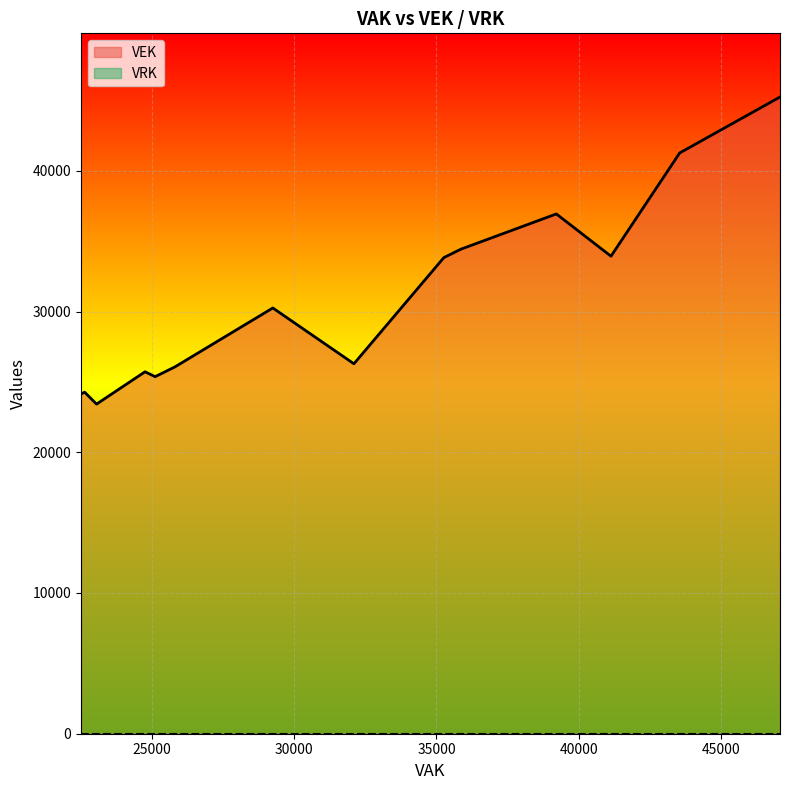

True or false: VEK and VRK intersect in this chart.

False